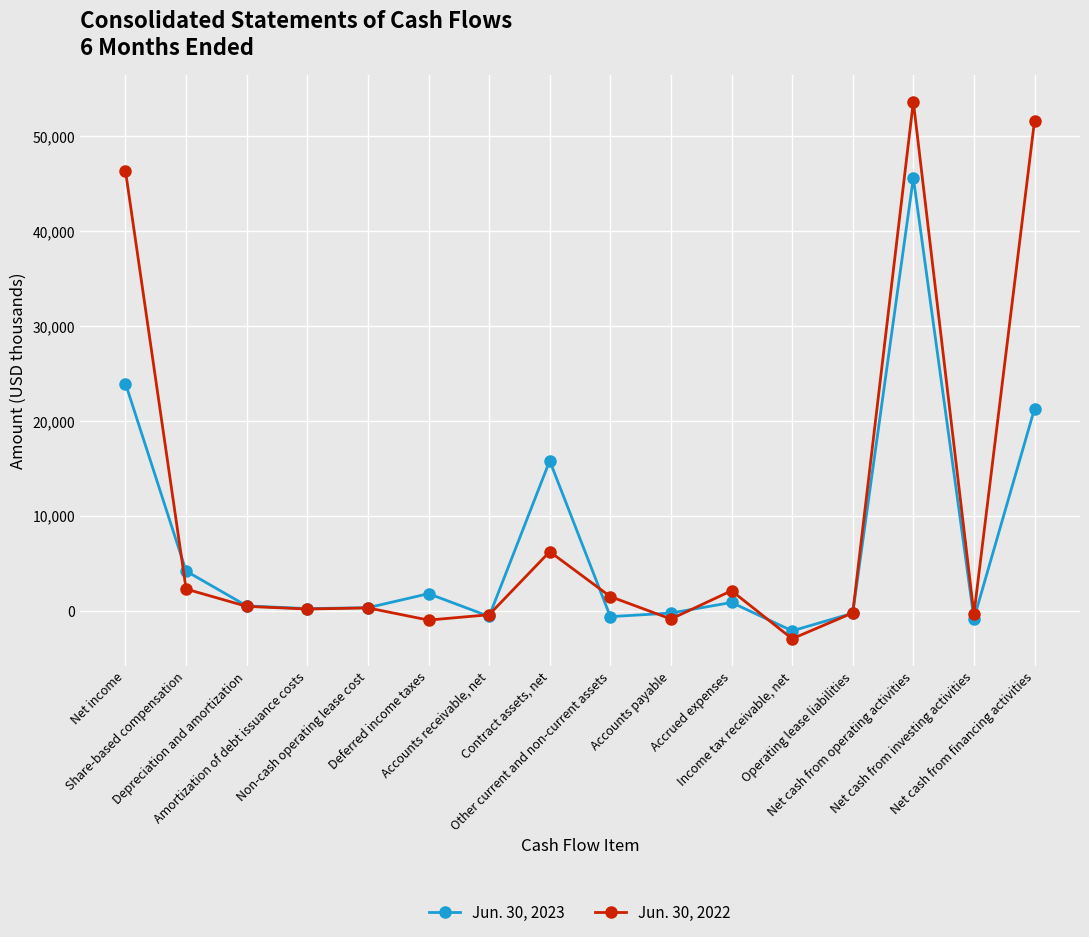

Rank the series by their average value, from highest to lowest.

Jun. 30, 2022, Jun. 30, 2023